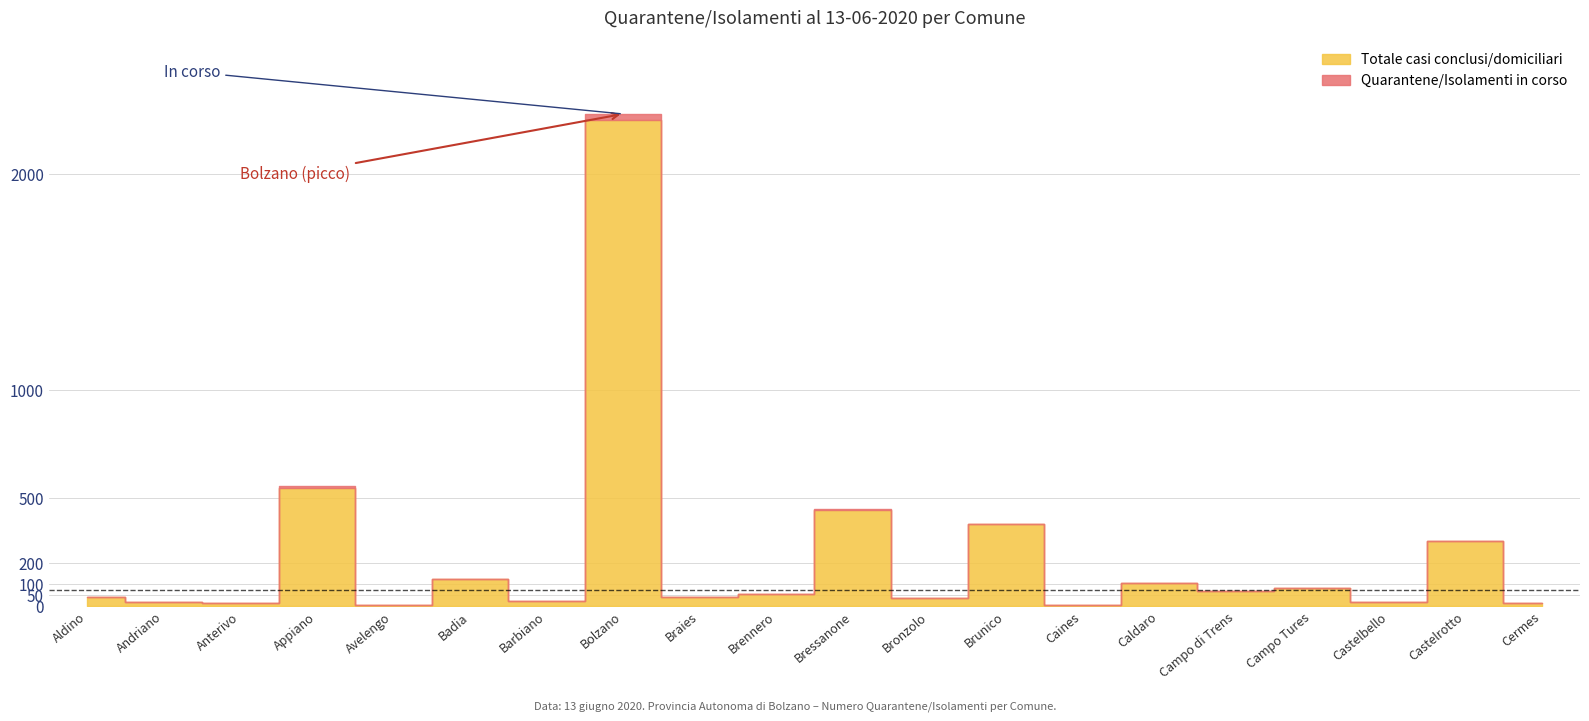

Is it true that Quarantene/Isolamenti in corso equals 1 at Anterivo?

False